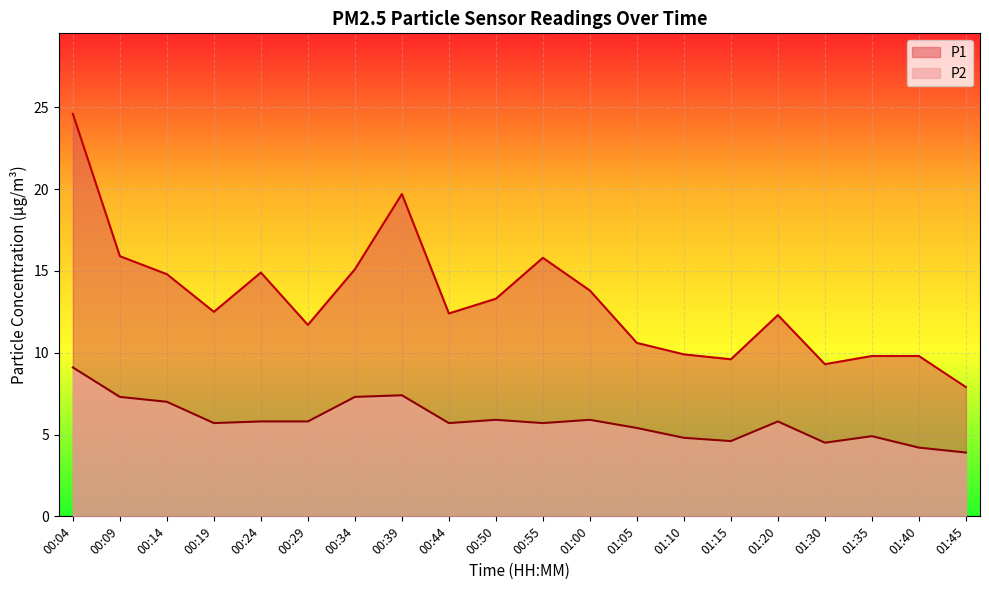

Reading right to left, transcribe all the data shown in this chart.

P1 line: 7.9	9.8	9.8	9.3	12.3	9.6	9.9	10.6	13.8	15.8	13.3	12.4	19.7	15.1	11.7	14.9	12.5	14.8	15.9	24.6
P2 line: 3.9	4.2	4.9	4.5	5.8	4.6	4.8	5.4	5.9	5.7	5.9	5.7	7.4	7.3	5.8	5.8	5.7	7.0	7.3	9.1